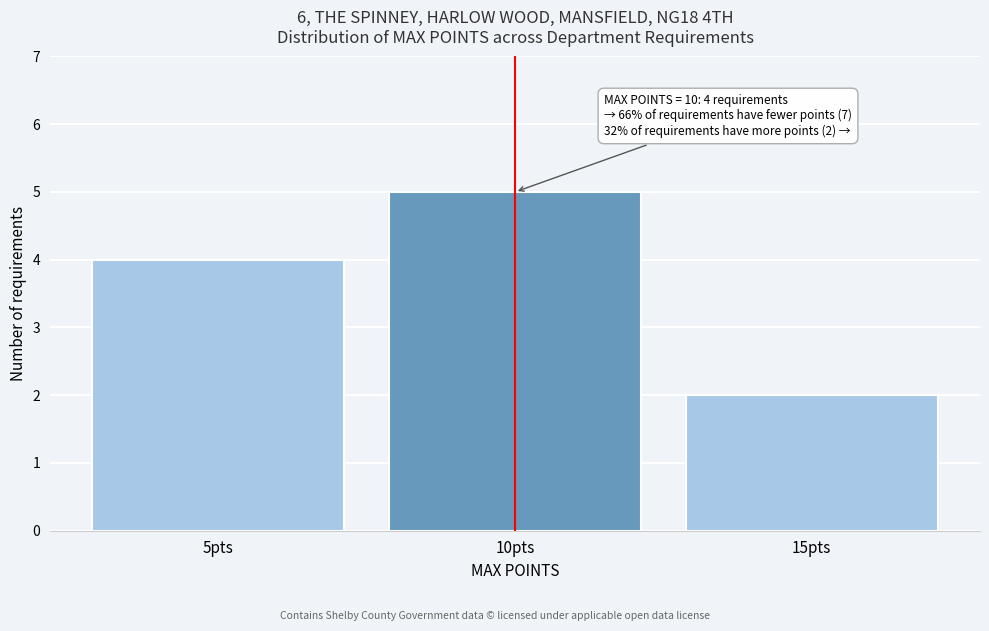

Reading left to right, transcribe all the data shown in this chart.

4	5	2